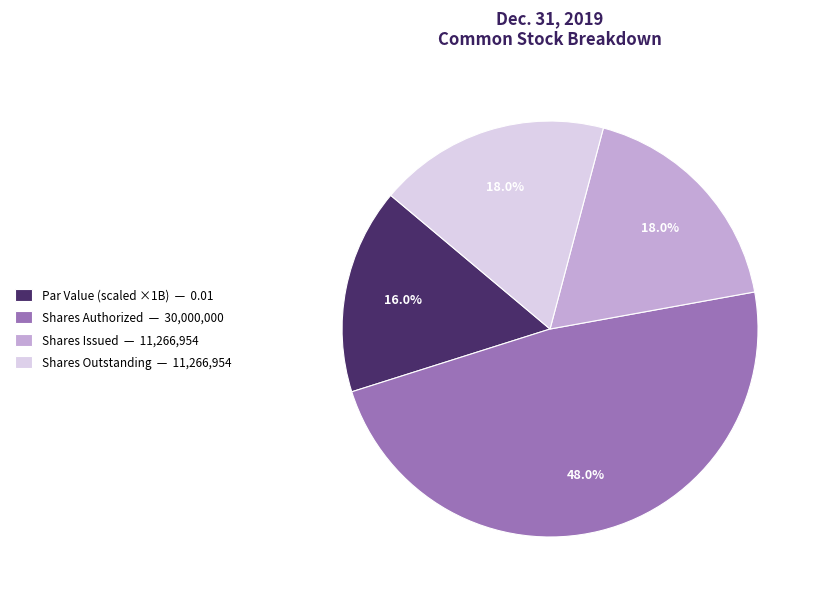

Does any single category account for the majority?

No